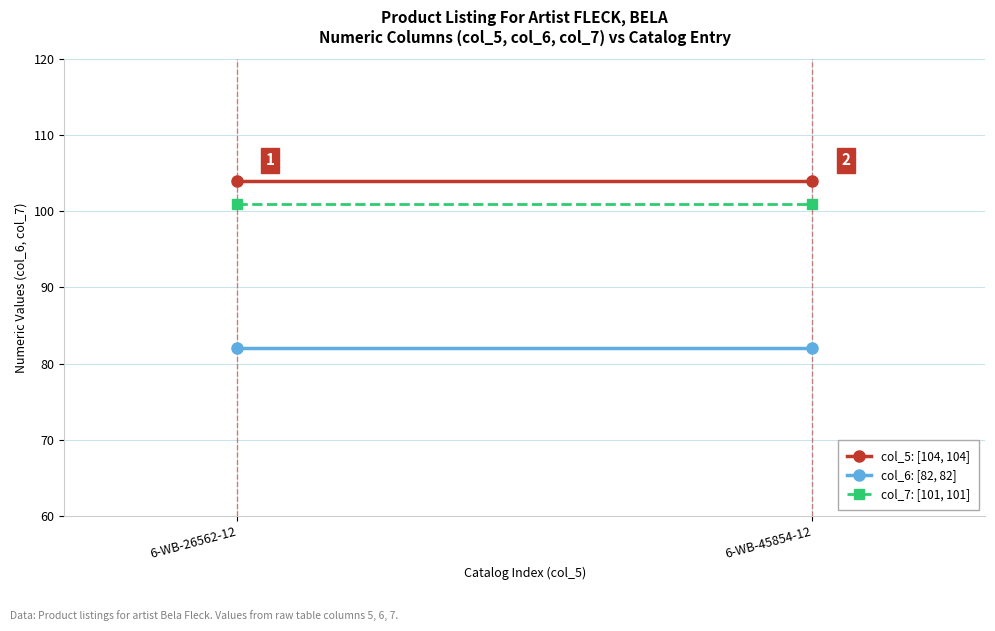

The value of col_6: [82, 82] at 6-WB-26562-12 is 82. True or false?

True